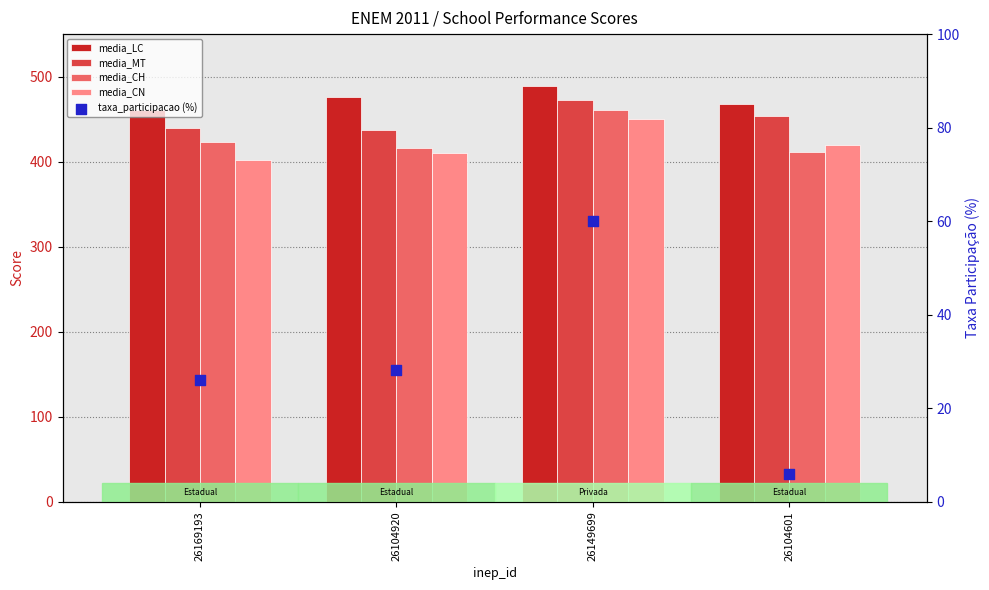

Is the value of media_MT at 26104920 greater than the value of media_CN at 26149699?

No